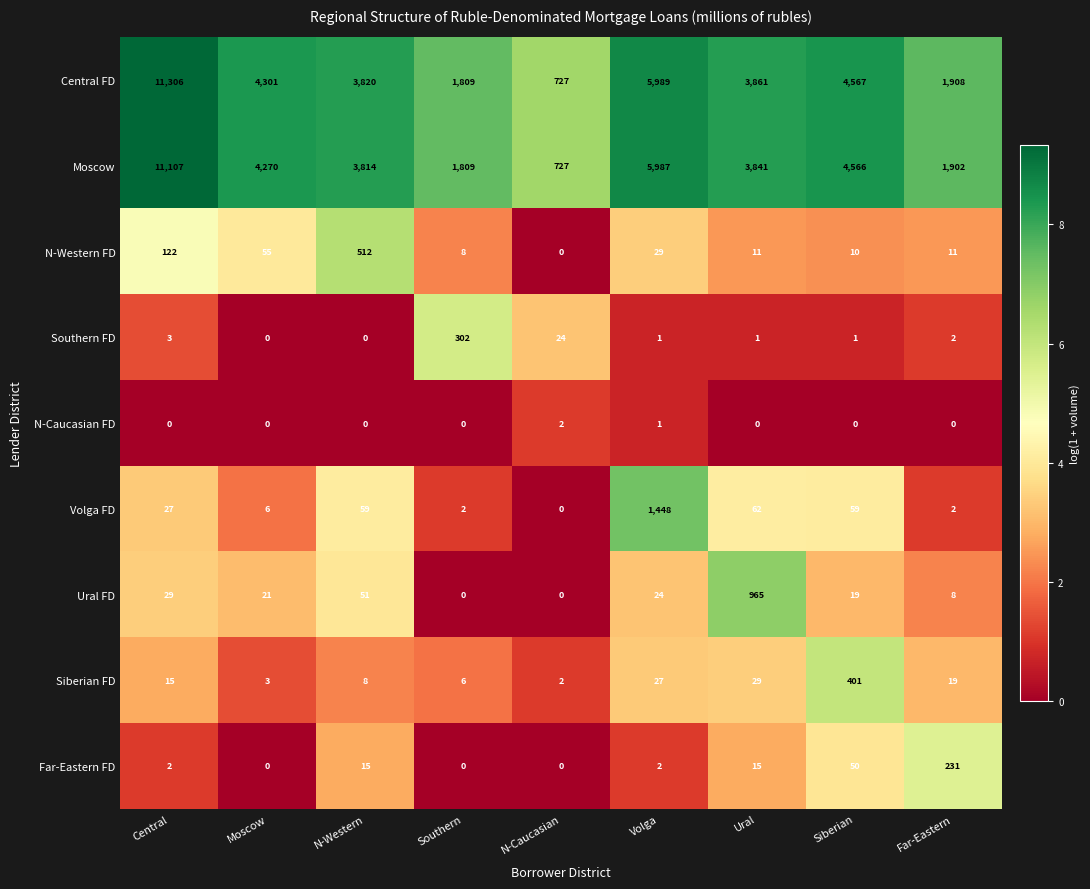

What is the approximate value of Moscow at Southern?

1809